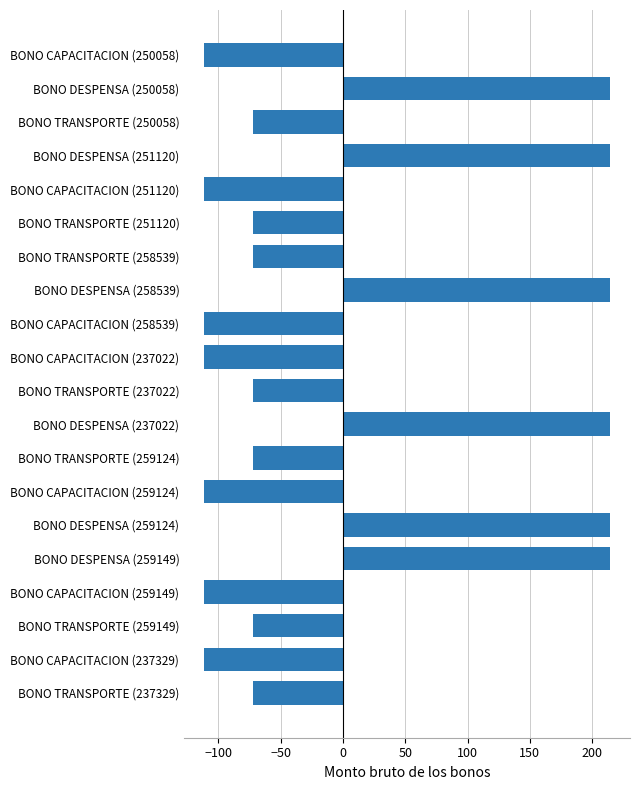

What is the minimum value shown in the chart?

-111.0